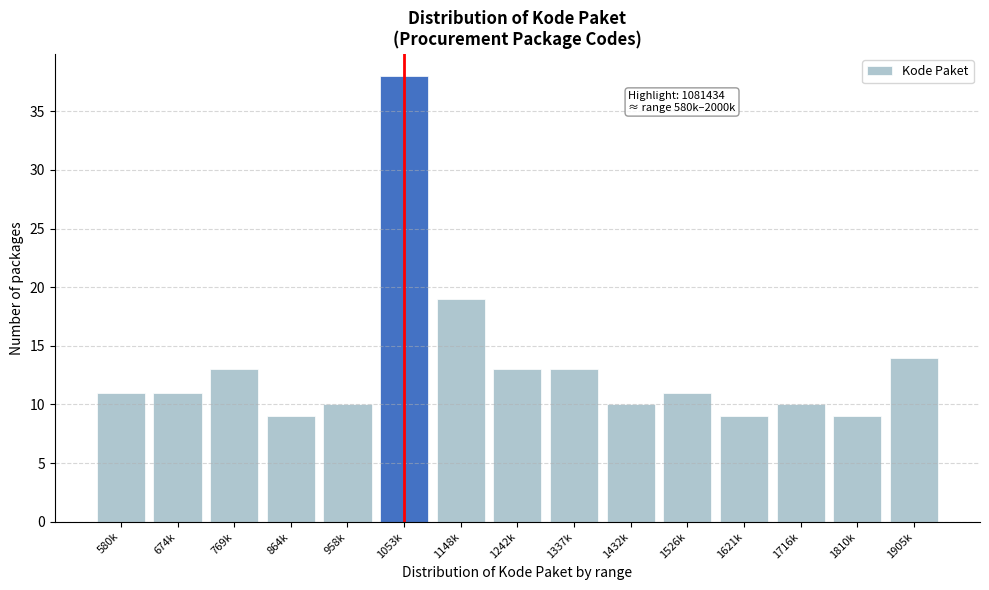

Reading left to right, transcribe all the data shown in this chart.

580k=11	674k=11	769k=13	864k=9	958k=10	1053k=38	1148k=19	1242k=13	1337k=13	1432k=10	1526k=11	1621k=9	1716k=10	1810k=9	1905k=14